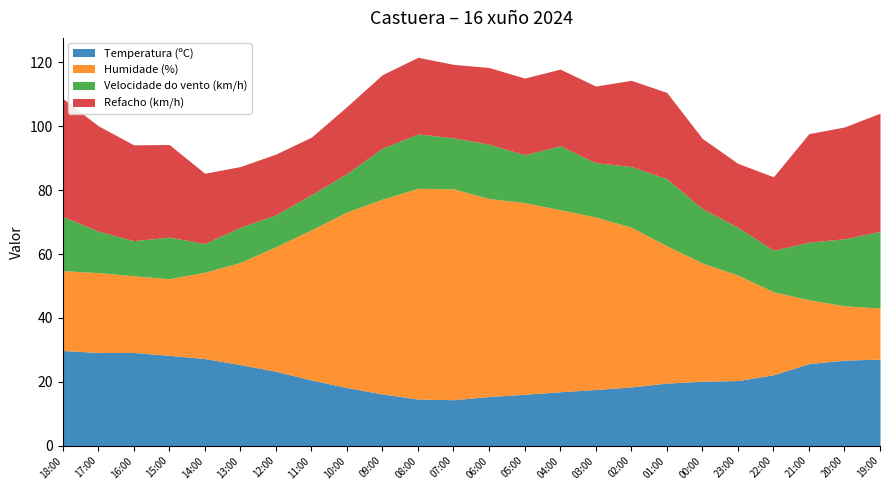

Reading left to right, extract all data points from this chart.

Temperatura (ºC): 29.8	29.2	29.2	28.3	27.3	25.4	23.3	20.6	18.2	16.2	14.6	14.4	15.4	16.1	16.9	17.6	18.4	19.6	20.2	20.4	22.2	25.7	26.8	27.1
Humidade (%): 25.0	25.0	24.0	24.0	27.0	32.0	39.0	47.0	55.0	61.0	66.0	66.0	62.0	60.0	57.0	54.0	50.0	43.0	37.0	33.0	26.0	20.0	17.0	16.0
Velocidade do vento (km/h): 17.0	13.0	11.0	13.0	9.0	11.0	10.0	11.0	12.0	16.0	17.0	16.0	17.0	15.0	20.0	17.0	19.0	21.0	17.0	15.0	13.0	18.0	21.0	24.0
Refacho (km/h): 37.0	33.0	30.0	29.0	22.0	19.0	19.0	18.0	21.0	23.0	24.0	23.0	24.0	24.0	24.0	24.0	27.0	27.0	22.0	20.0	23.0	34.0	35.0	37.0